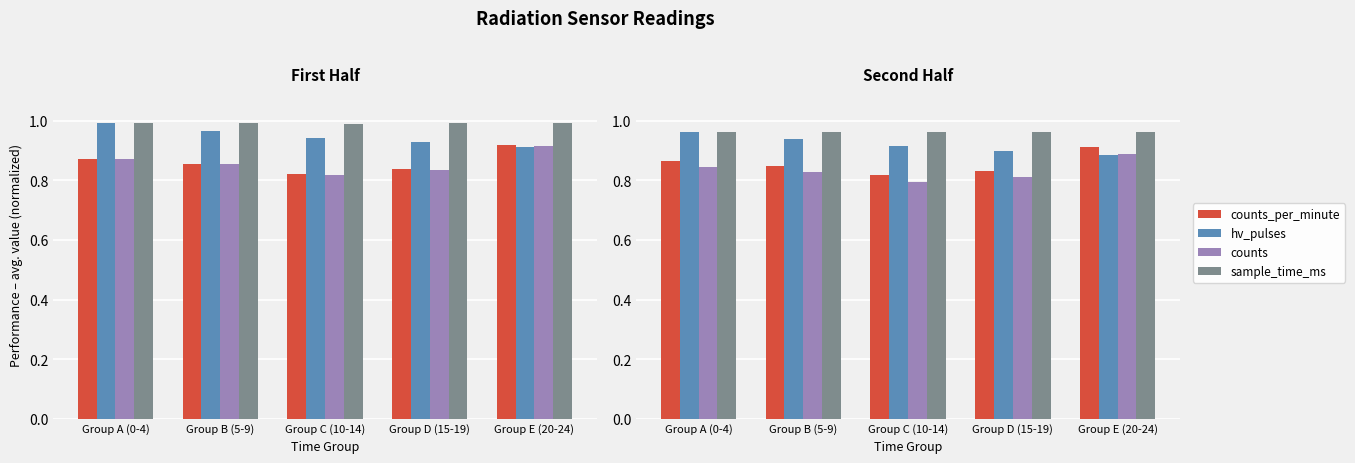

True or false: hv_pulses has a value of 1.4 at Group E (20-24).

False